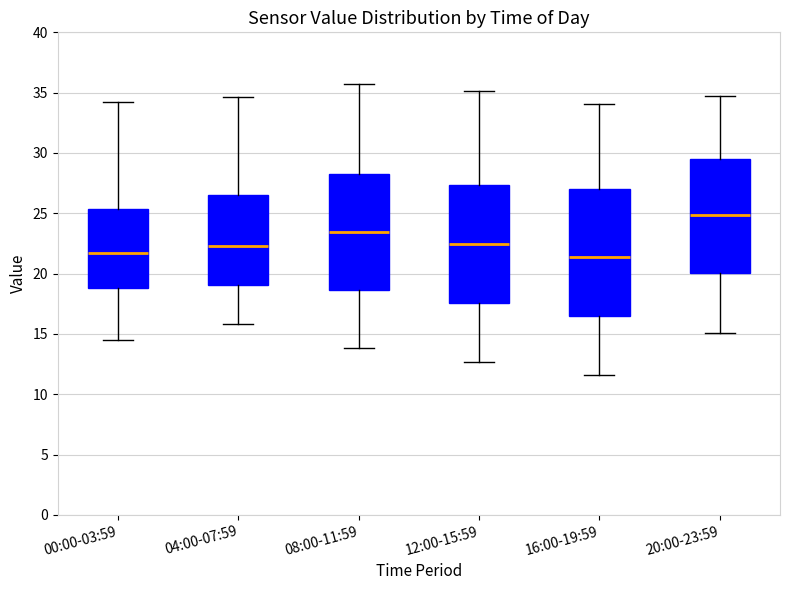

Which box has the highest median line?

20:00-23:59